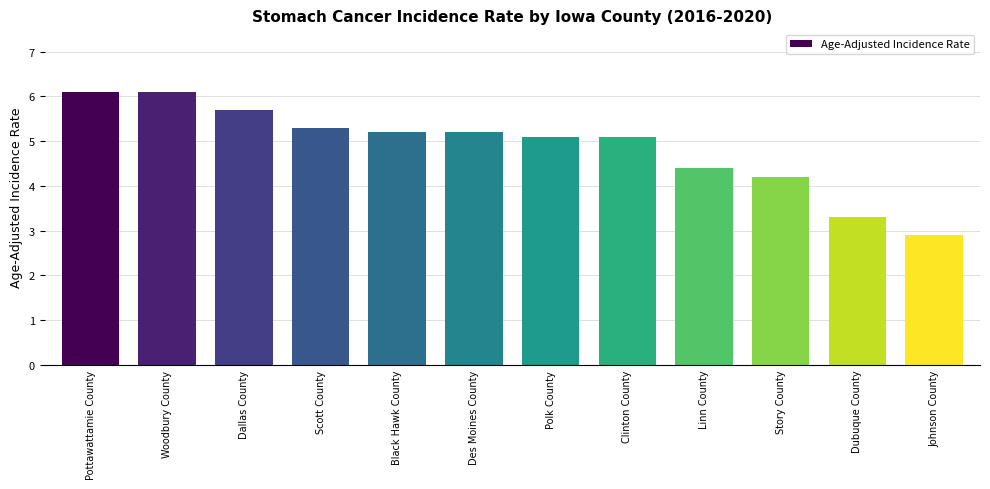

Reading right to left, transcribe all the data shown in this chart.

2.9	3.3	4.2	4.4	5.1	5.1	5.2	5.2	5.3	5.7	6.1	6.1